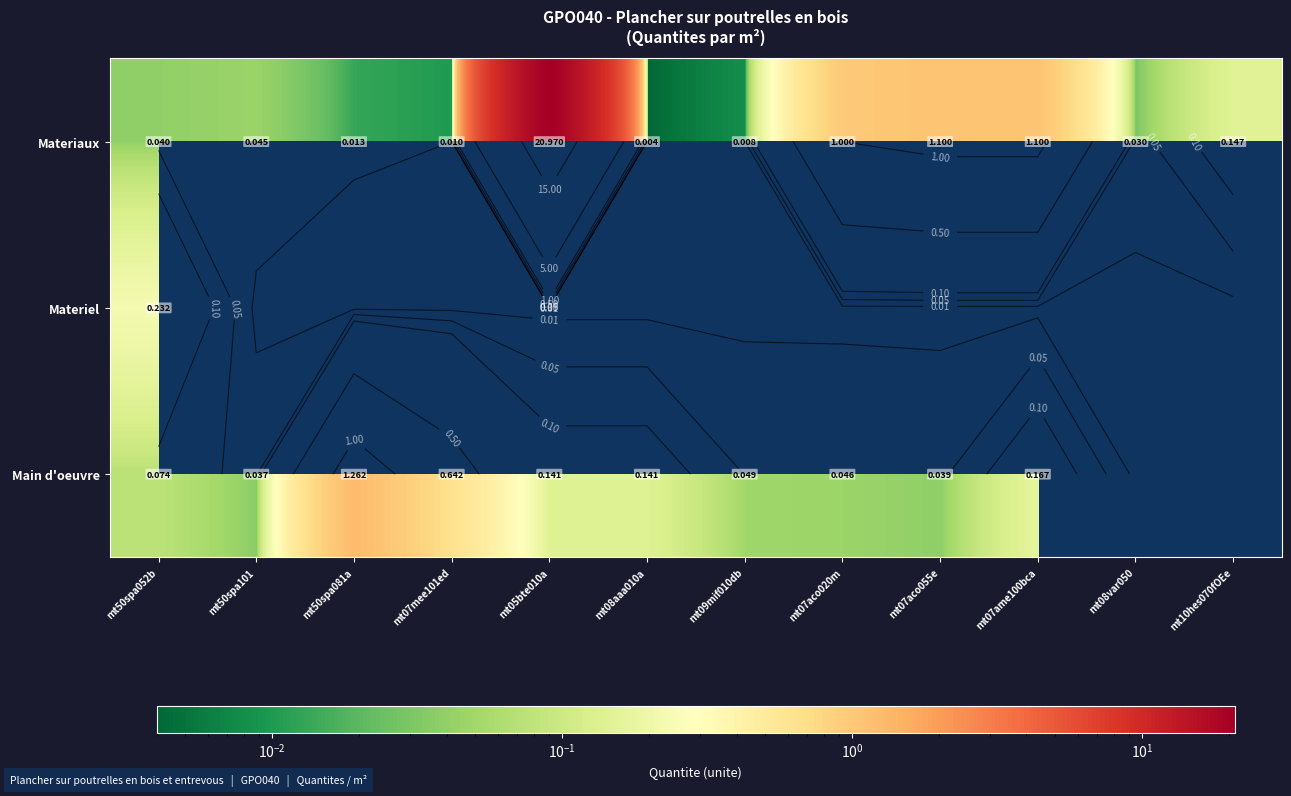

Which series has the largest total across all categories?

Materiaux